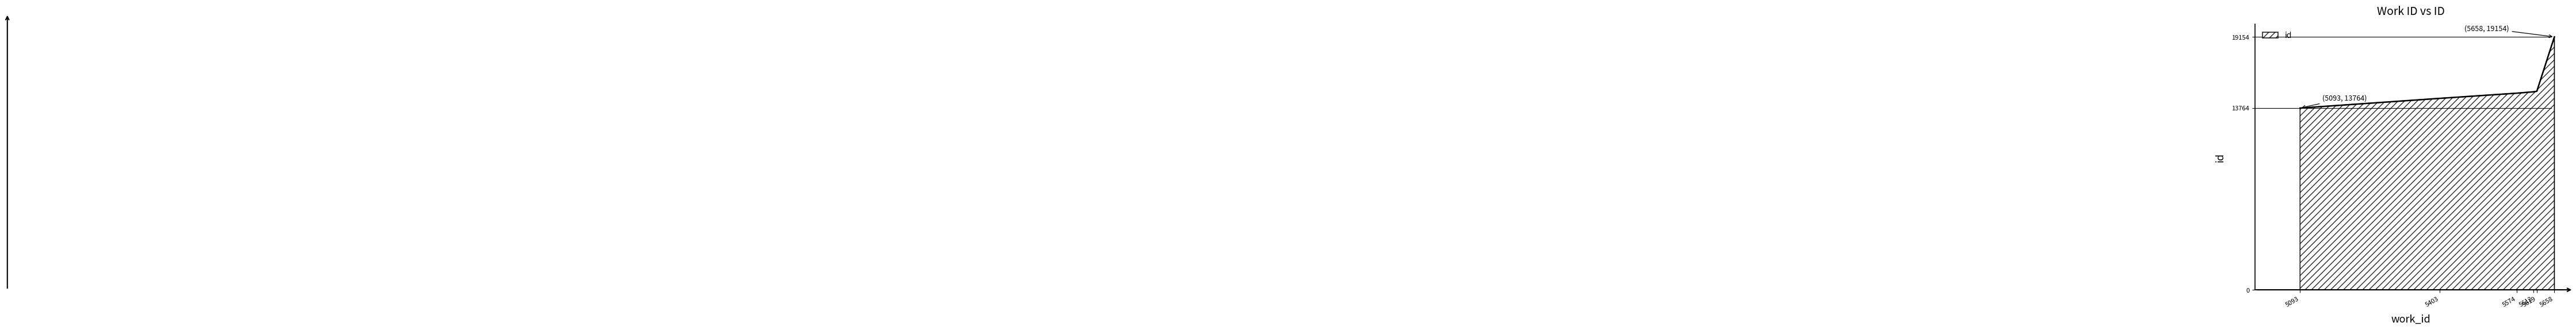

The value at 5619 is 4159. True or false?

False